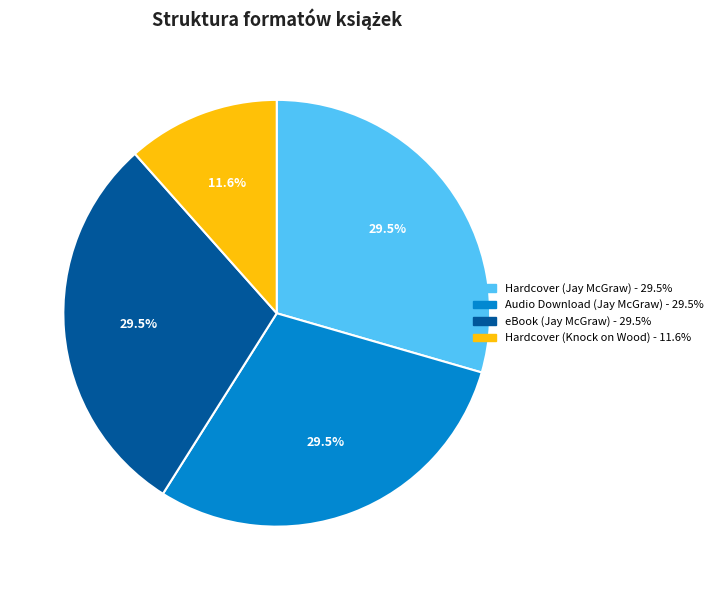

How many slices are in this pie chart?

4